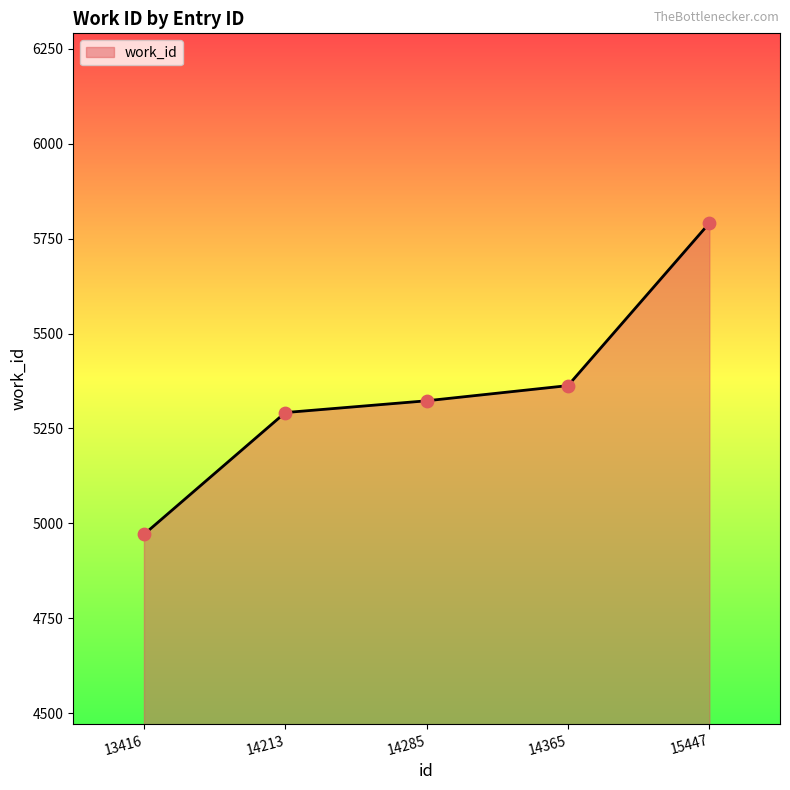

What is the change in value from 14285 to 15447?

+468